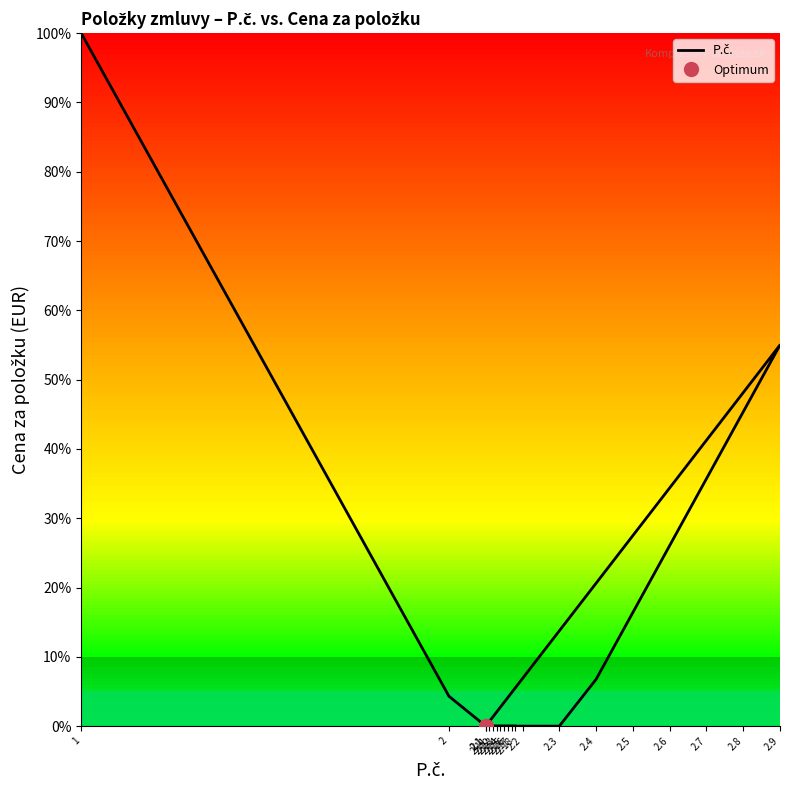

How many lines are shown in the chart?

1